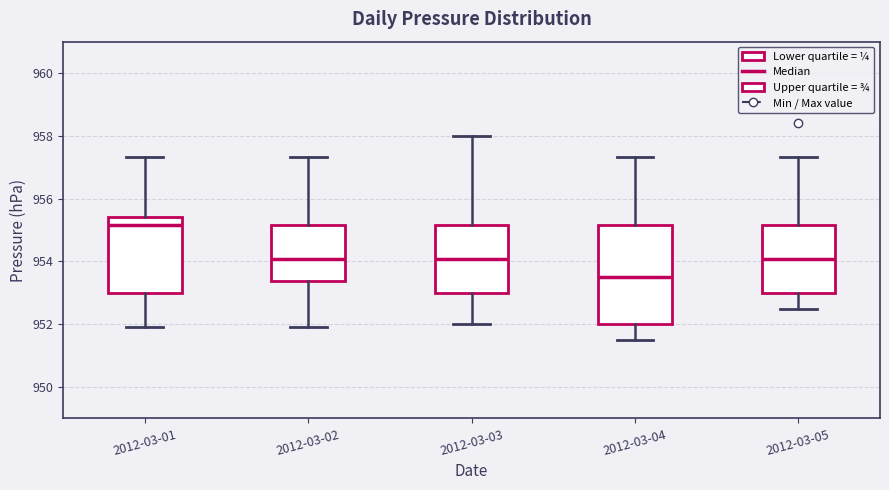

Which box's median line is the highest?

2012-03-01